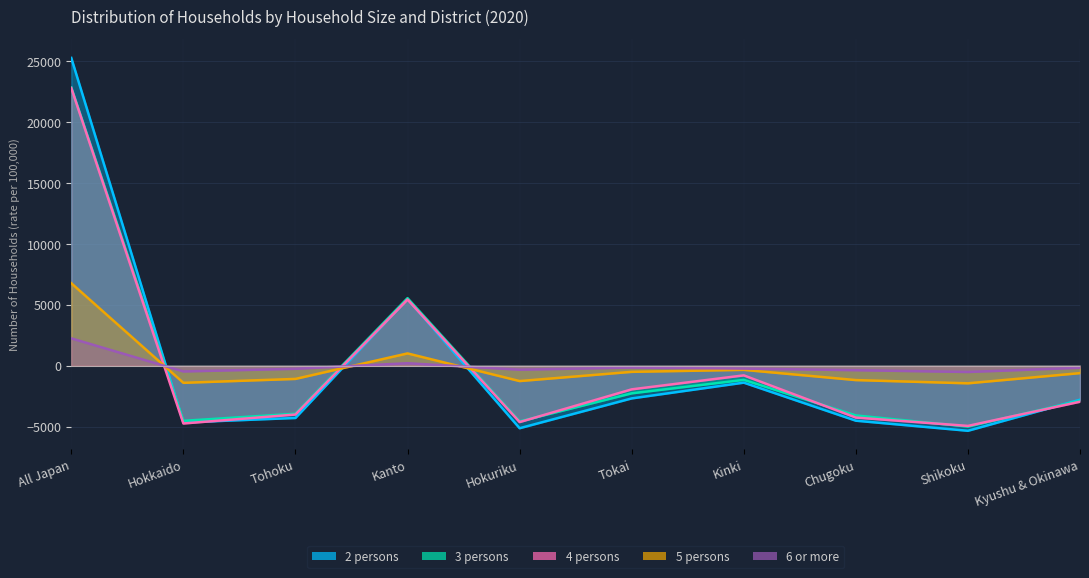

At which category is the sum across all series the highest?

All Japan